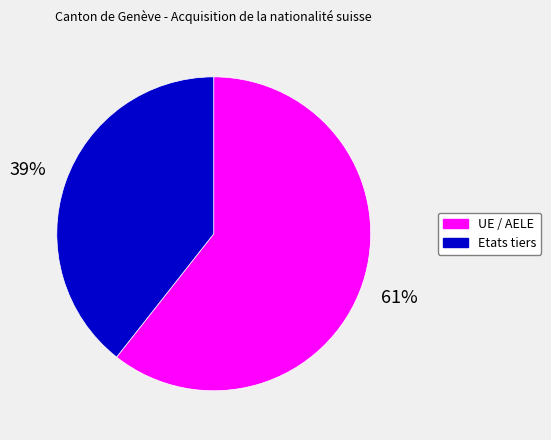

Is there any slice that represents more than half of the pie?

Yes